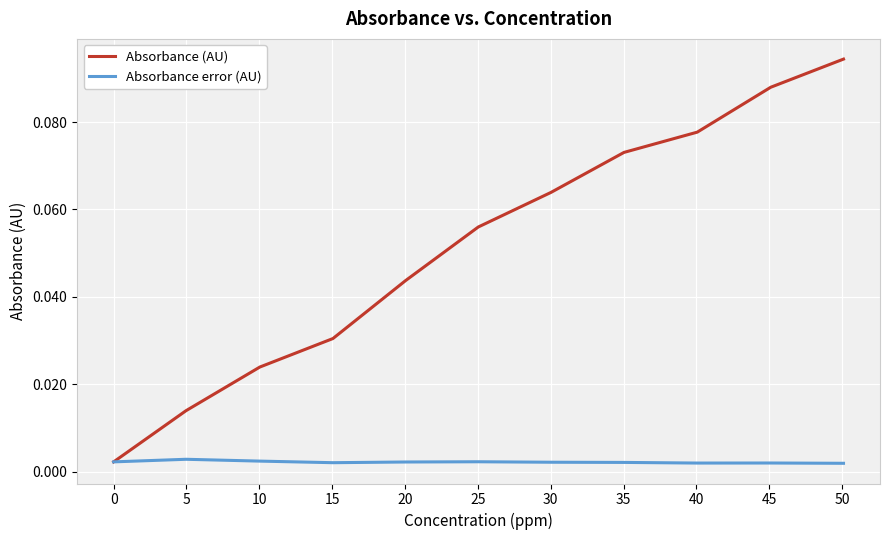

Which series has the largest total across all categories?

Absorbance (AU)